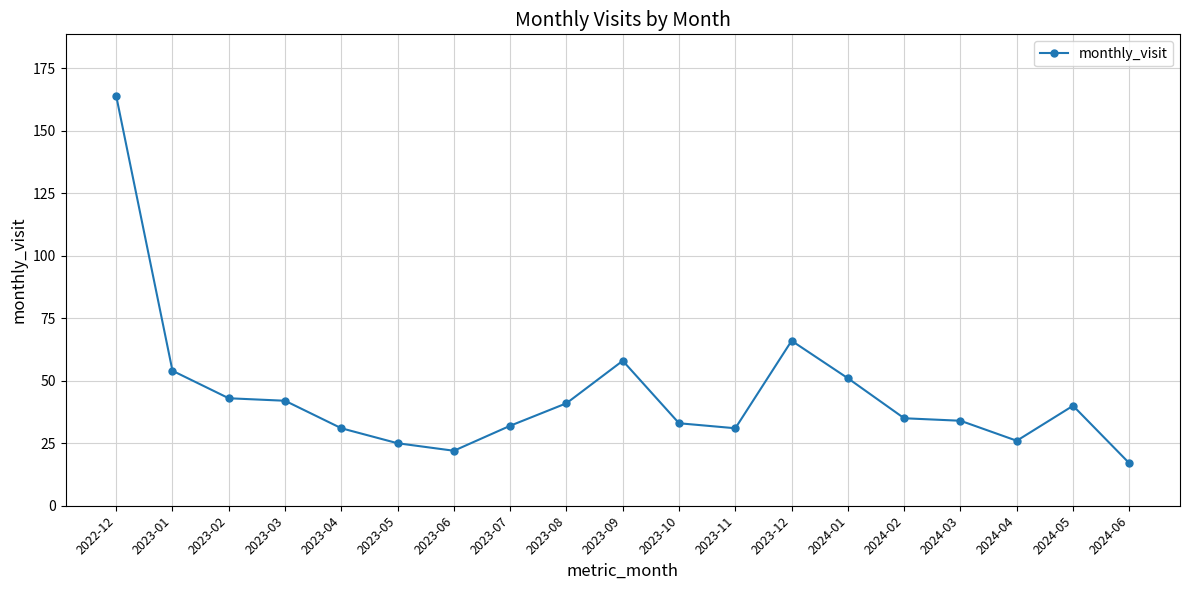

Is this an area chart (filled region under the line)?

No